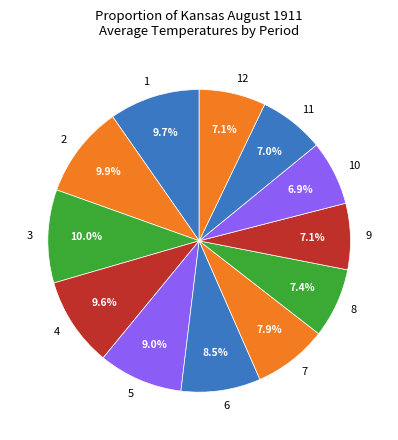

What percentage is NOT represented by 11?

93.0%